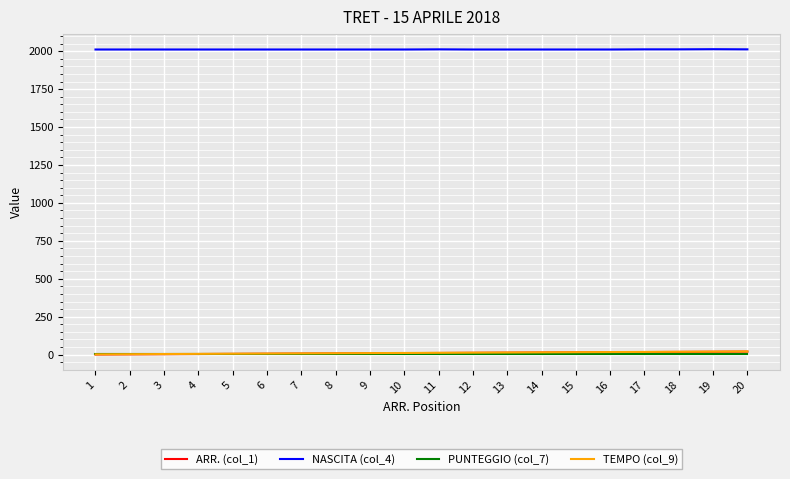

What is the maximum value shown in the chart?

2013